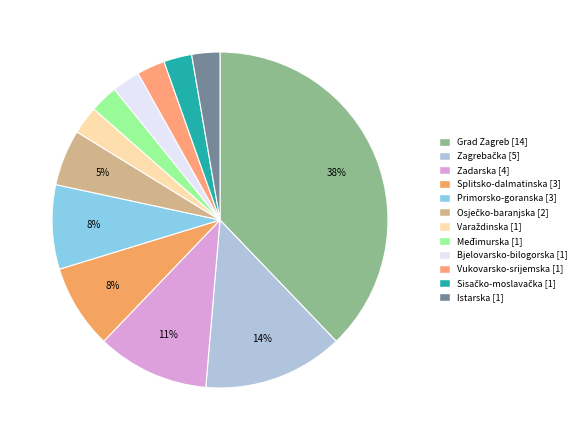

Combined, do Grad Zagreb and Istarska account for over 50%?

No